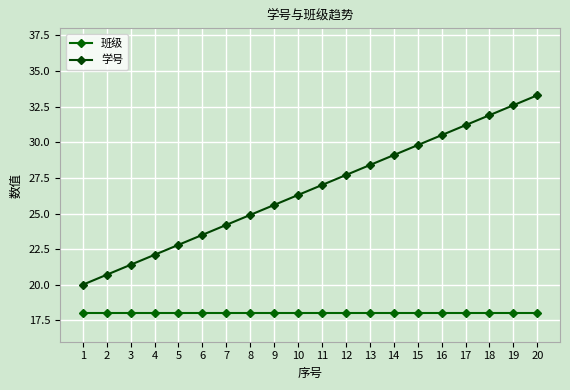

What is the value of the 学号 point at the 4th from the left?

22.1